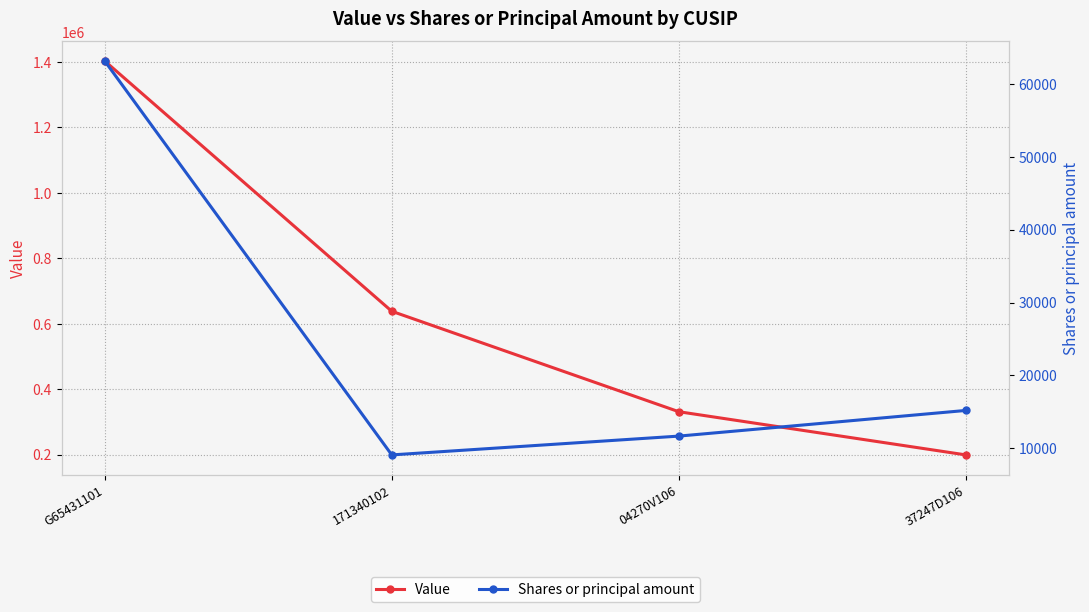

Rank the series at 04270V106 from highest to lowest value.

Value, Shares or principal amount